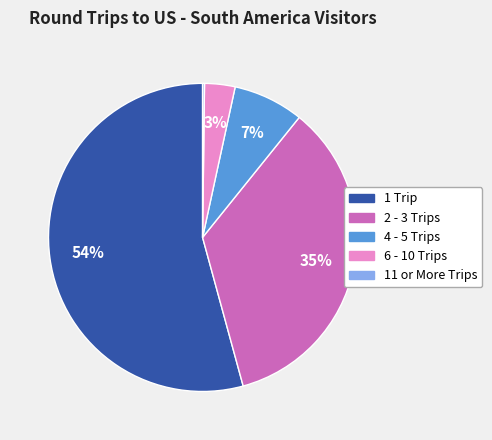

To the nearest percent, what percentage of the pie is 2 - 3 Trips?

35%